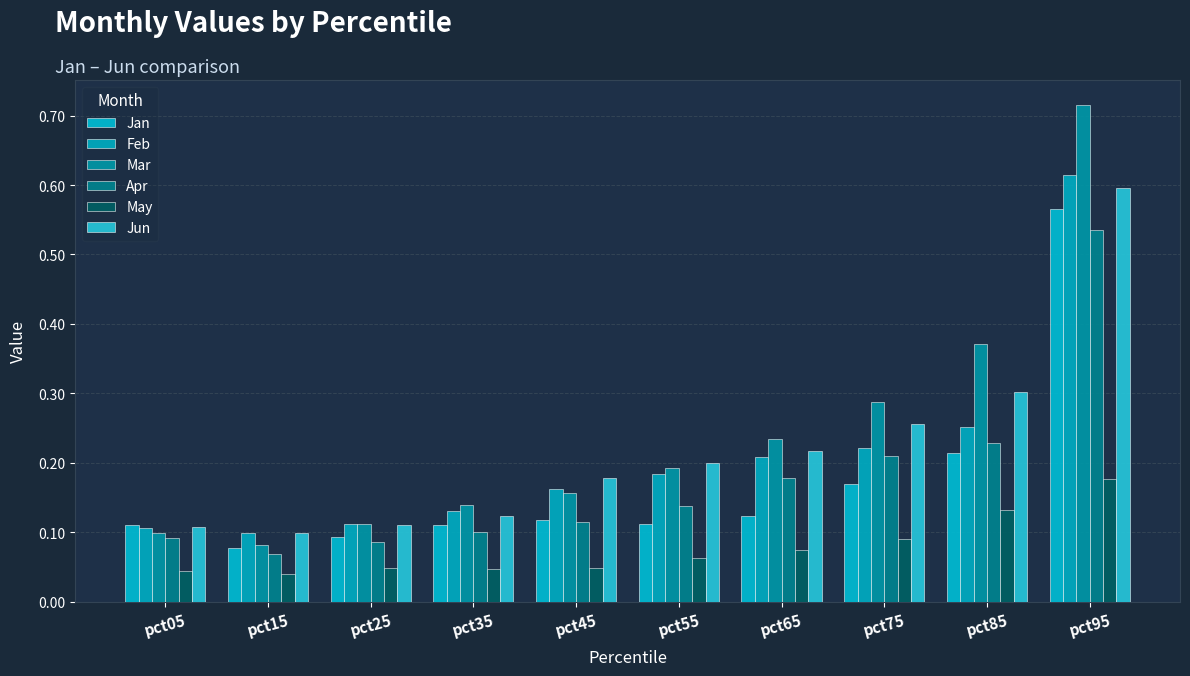

Reading right to left, list all the values displayed in this chart.

Jan: pct95=0.6	pct85=0.2	pct75=0.2	pct65=0.1	pct55=0.1	pct45=0.1	pct35=0.1	pct25=0.1	pct15=0.1	pct05=0.1
Feb: pct95=0.6	pct85=0.3	pct75=0.2	pct65=0.2	pct55=0.2	pct45=0.2	pct35=0.1	pct25=0.1	pct15=0.1	pct05=0.1
Mar: pct95=0.7	pct85=0.4	pct75=0.3	pct65=0.2	pct55=0.2	pct45=0.2	pct35=0.1	pct25=0.1	pct15=0.1	pct05=0.1
Apr: pct95=0.5	pct85=0.2	pct75=0.2	pct65=0.2	pct55=0.1	pct45=0.1	pct35=0.1	pct25=0.1	pct15=0.1	pct05=0.1
May: pct95=0.2	pct85=0.1	pct75=0.1	pct65=0.1	pct55=0.1	pct45=0.0	pct35=0.0	pct25=0.0	pct15=0.0	pct05=0.0
Jun: pct95=0.6	pct85=0.3	pct75=0.3	pct65=0.2	pct55=0.2	pct45=0.2	pct35=0.1	pct25=0.1	pct15=0.1	pct05=0.1